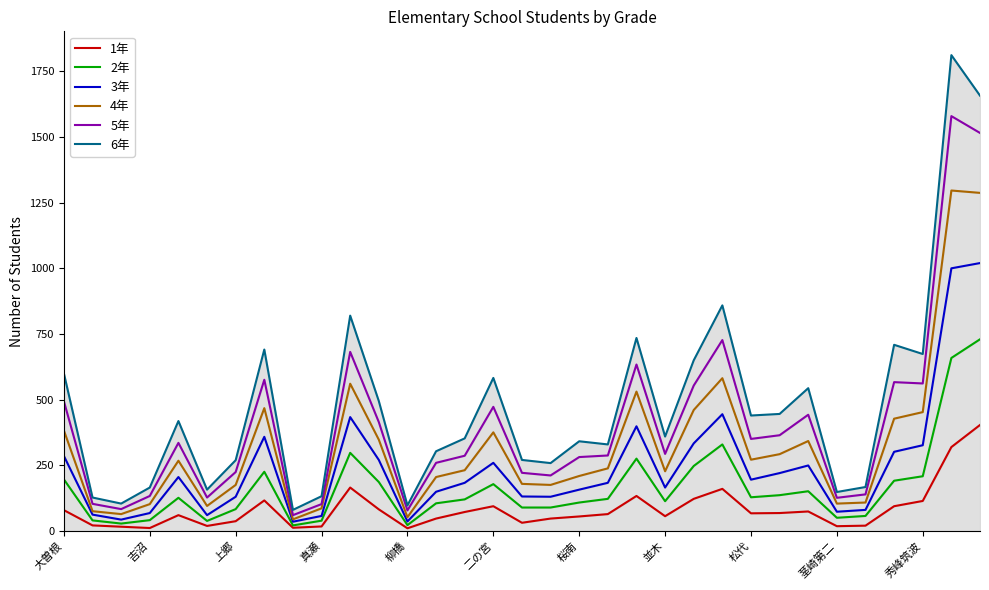

What is the minimum value shown in the chart?

11